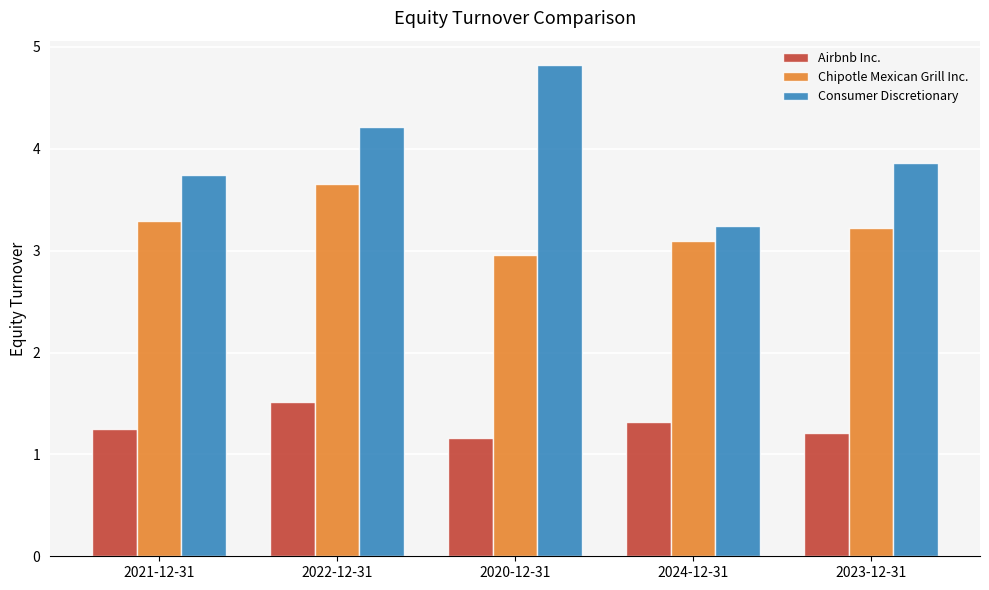

Is it true that Chipotle Mexican Grill Inc. equals 3.2 at 2023-12-31?

True